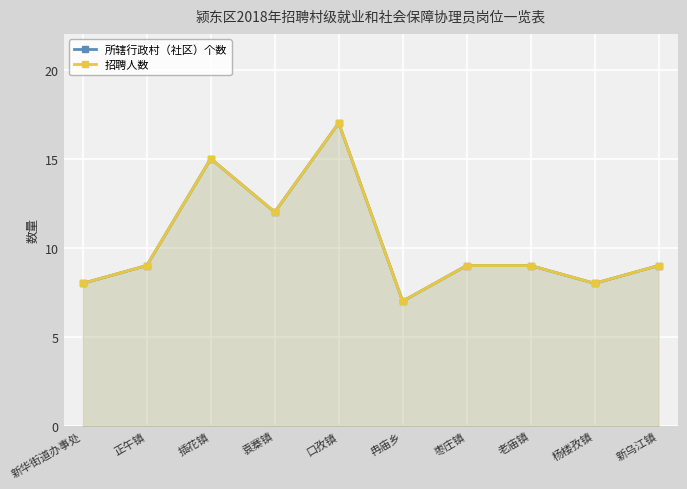

Which series has the largest total across all categories?

所辖行政村（社区）个数